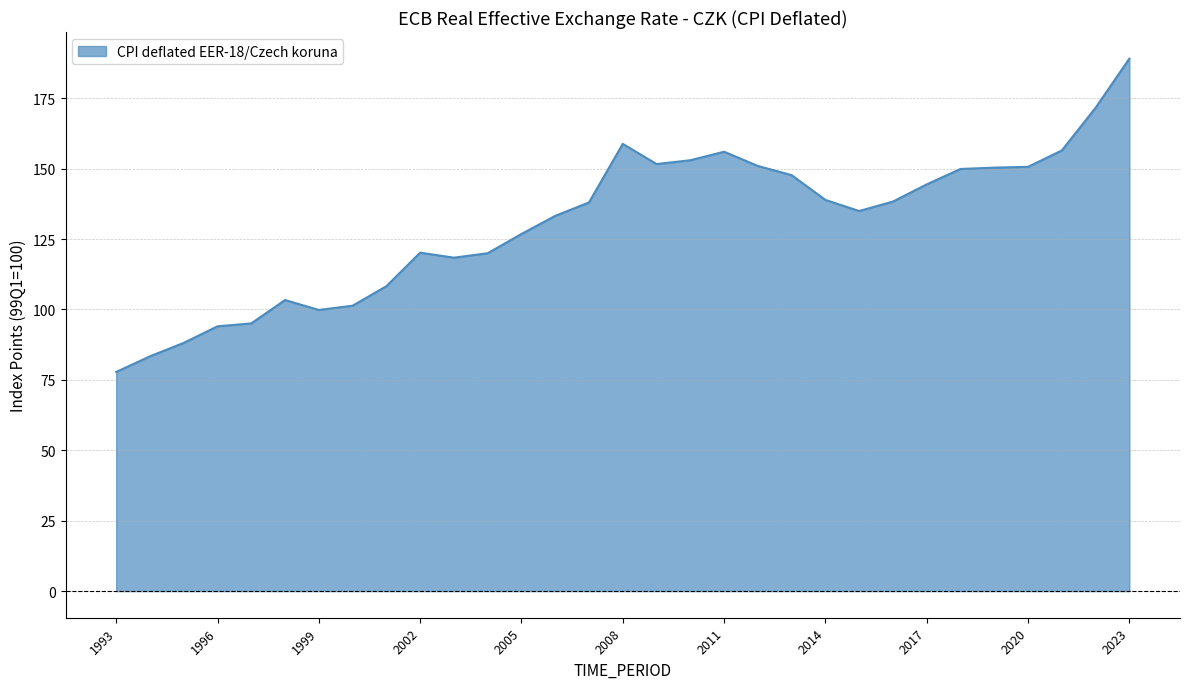

What is the maximum value shown in the chart?

189.0